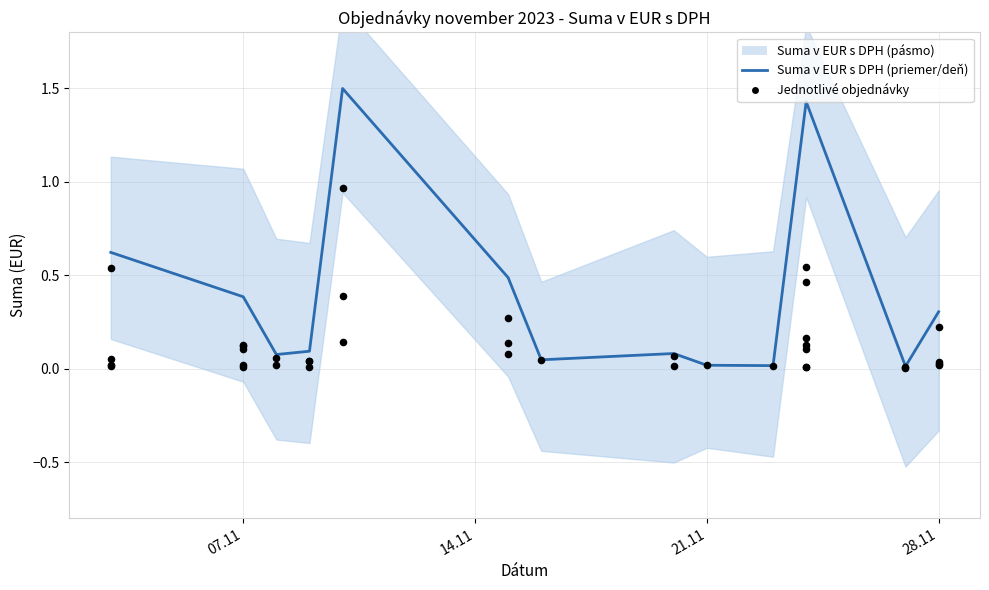

Which has a higher value, 2023-11-20 or 2023-11-24?

2023-11-24